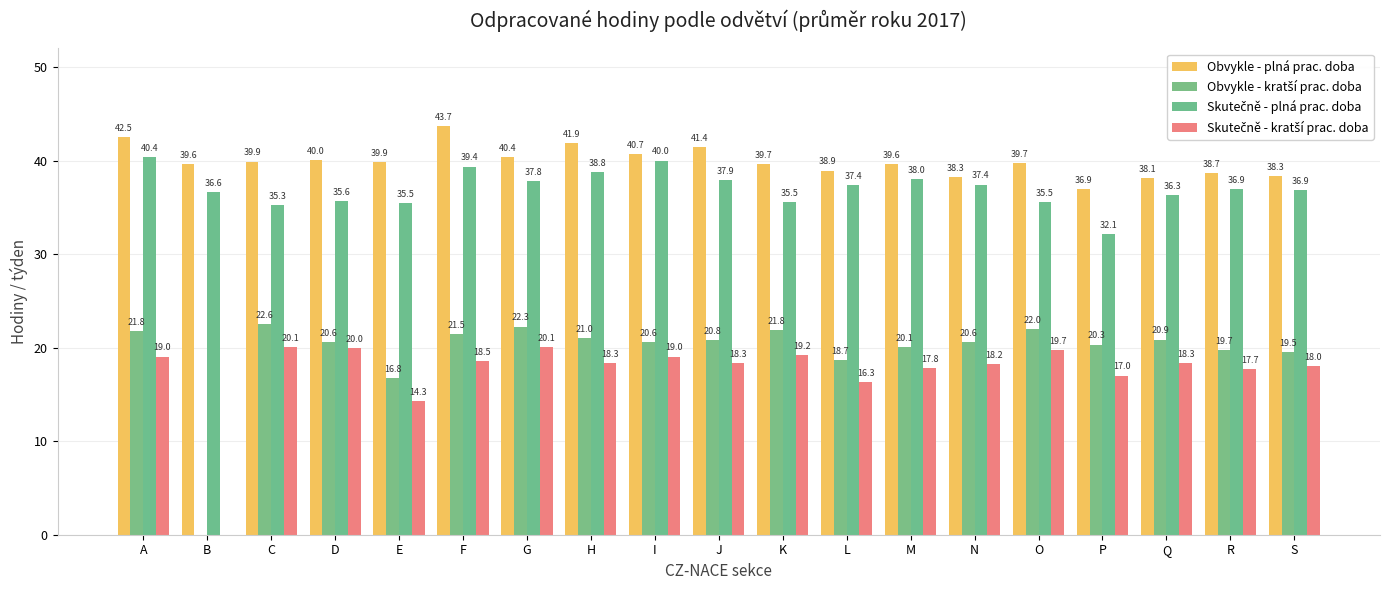

Count the number of data series in this chart.

4